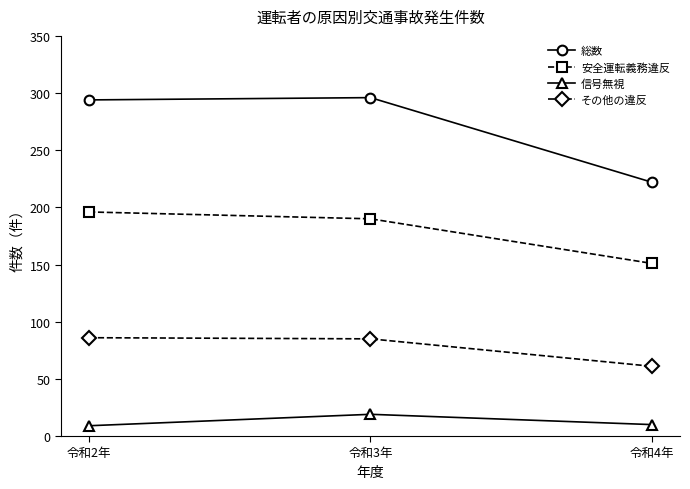

At 令和2年, list the series in order from largest to smallest.

総数, 安全運転義務違反, その他の違反, 信号無視